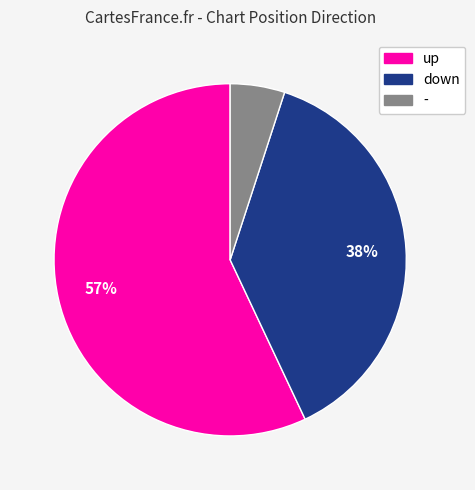

Is there a majority slice in this chart?

Yes